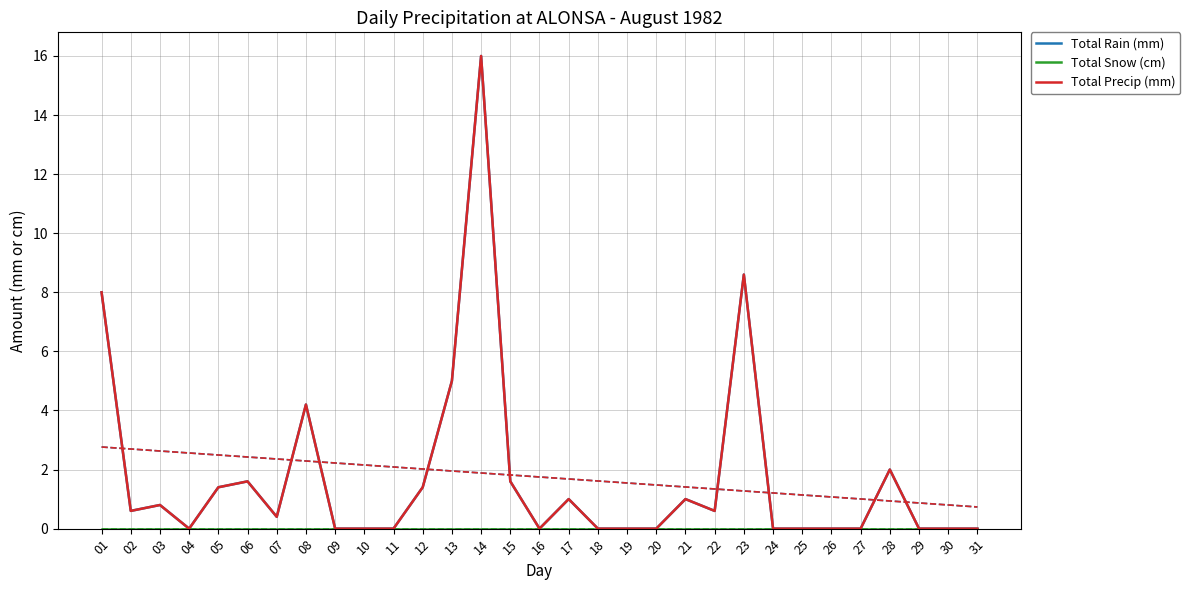

Does the chart display data point markers on the line(s)?

No